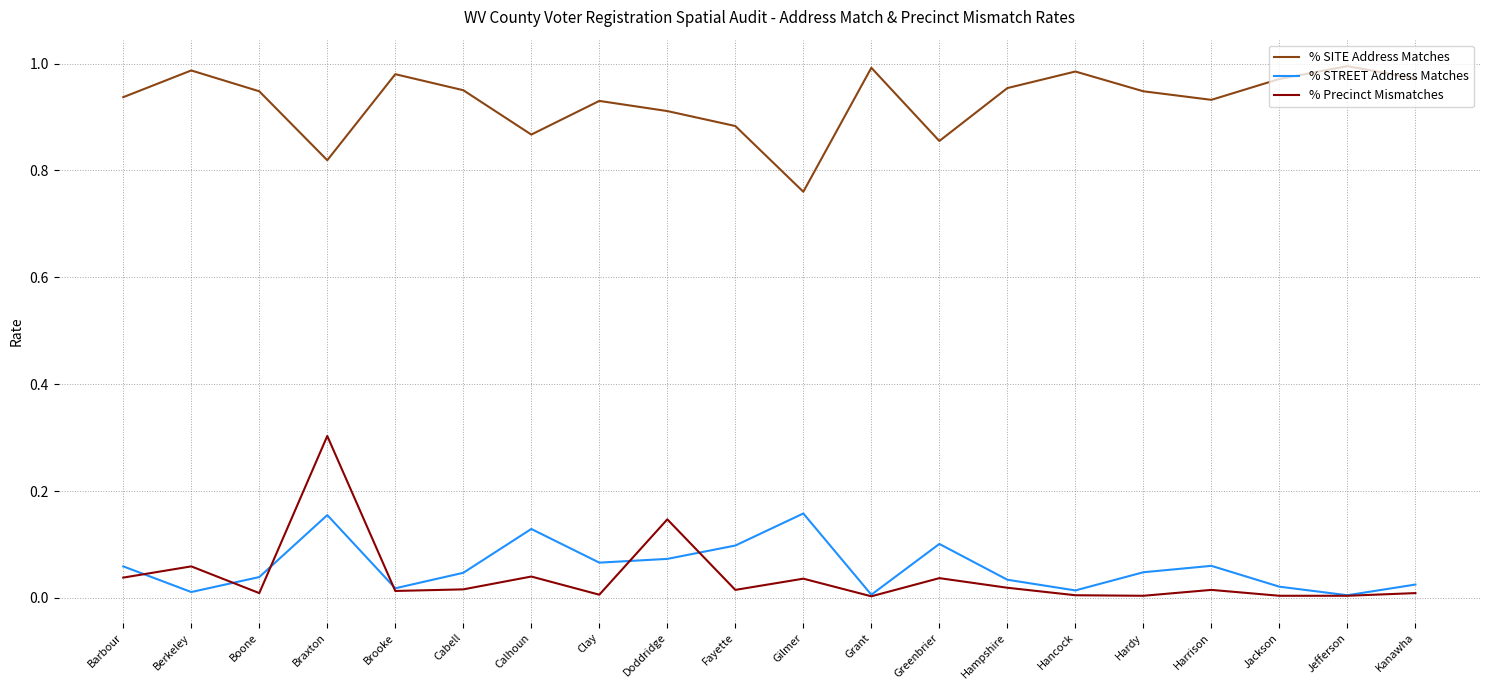

What position from the right is Doddridge?

12